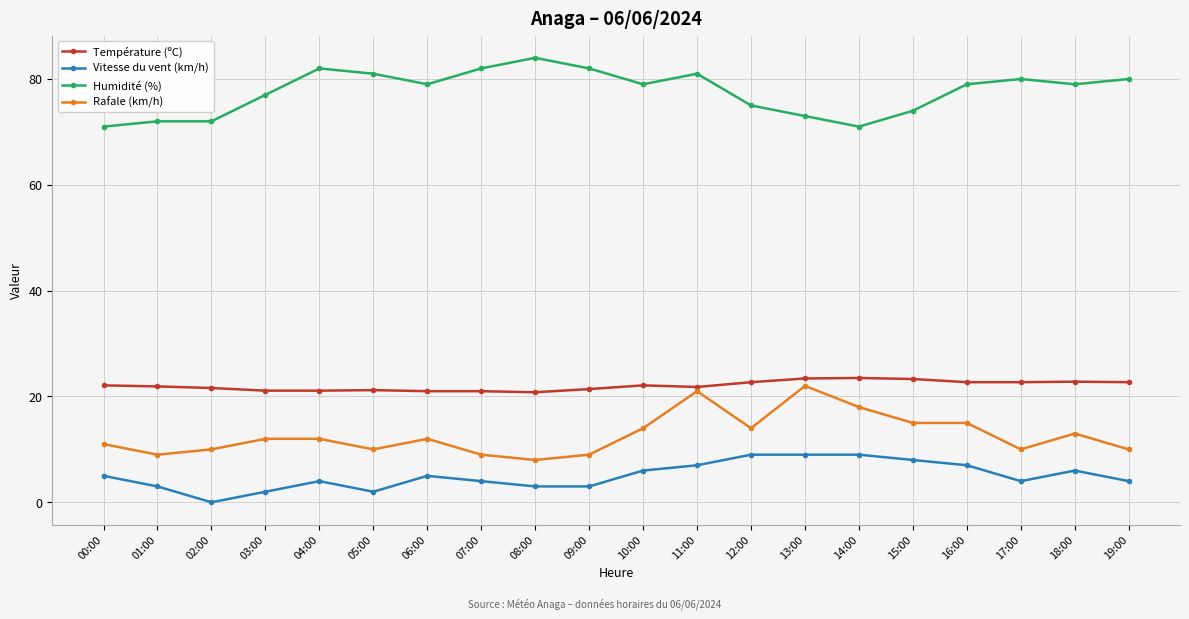

Rank the series at 05:00 from highest to lowest value.

Humidité (%), Température (ºC), Rafale (km/h), Vitesse du vent (km/h)